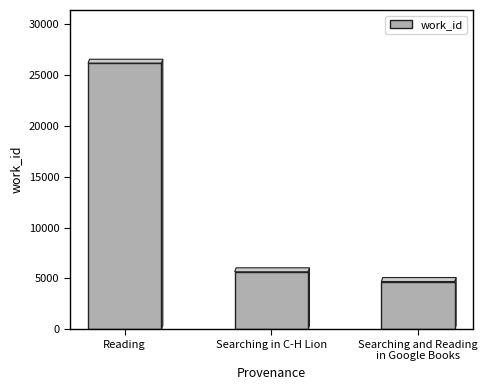

What is the difference between the maximum and second lowest values?

20475